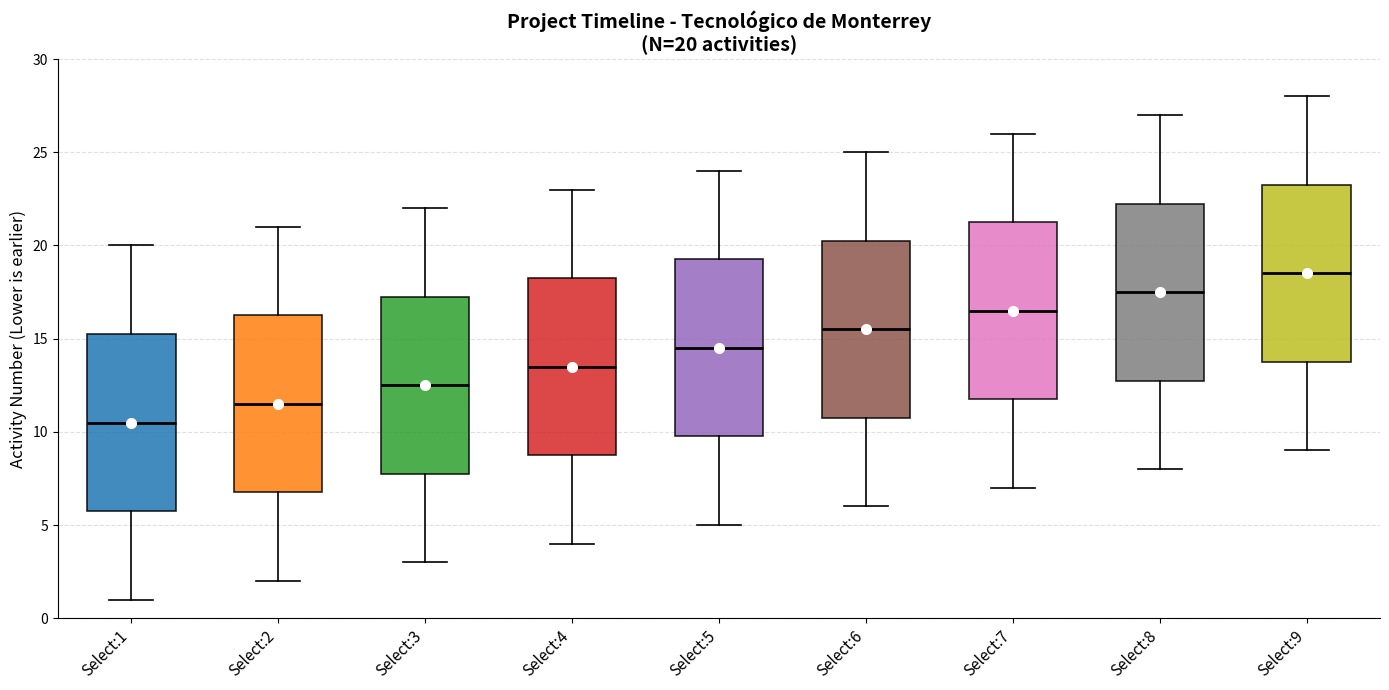

Which box's median line is the lowest?

Select:1